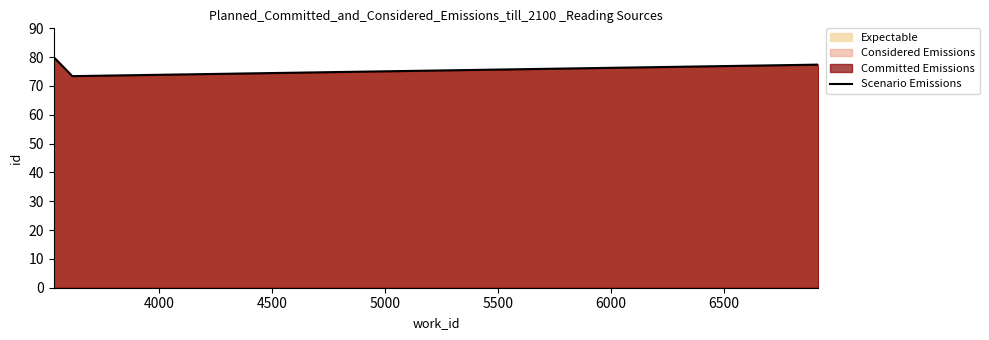

What is the difference between the maximum and minimum values?

6.6